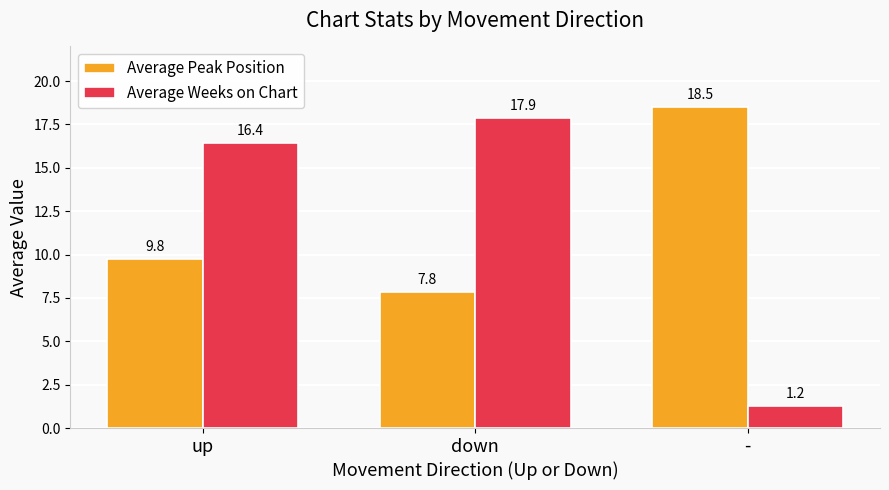

Rank the series by their average value, from highest to lowest.

Average Peak Position, Average Weeks on Chart